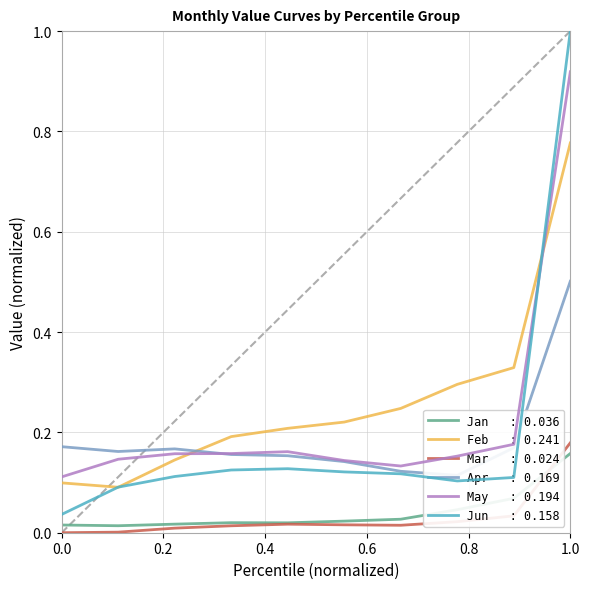

What are all the series names shown in the legend?

Jan, Feb, Mar, Apr, May, Jun